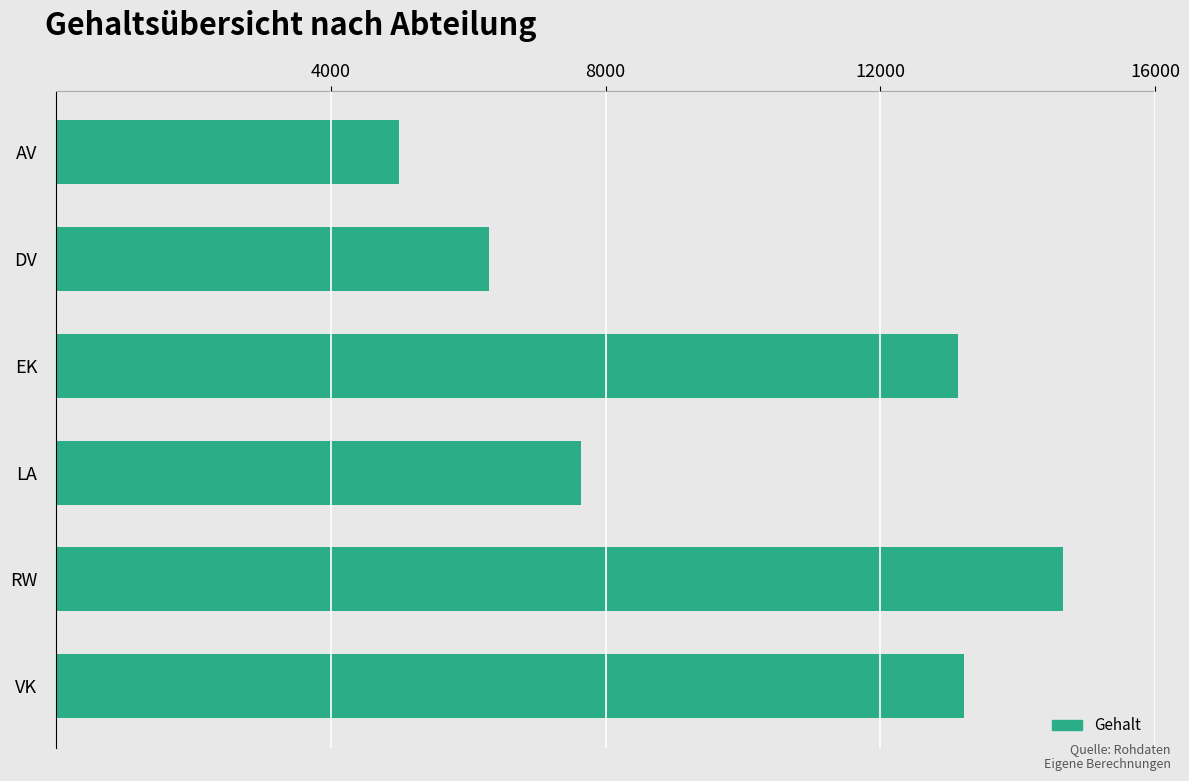

How many categories are shown in the chart?

6